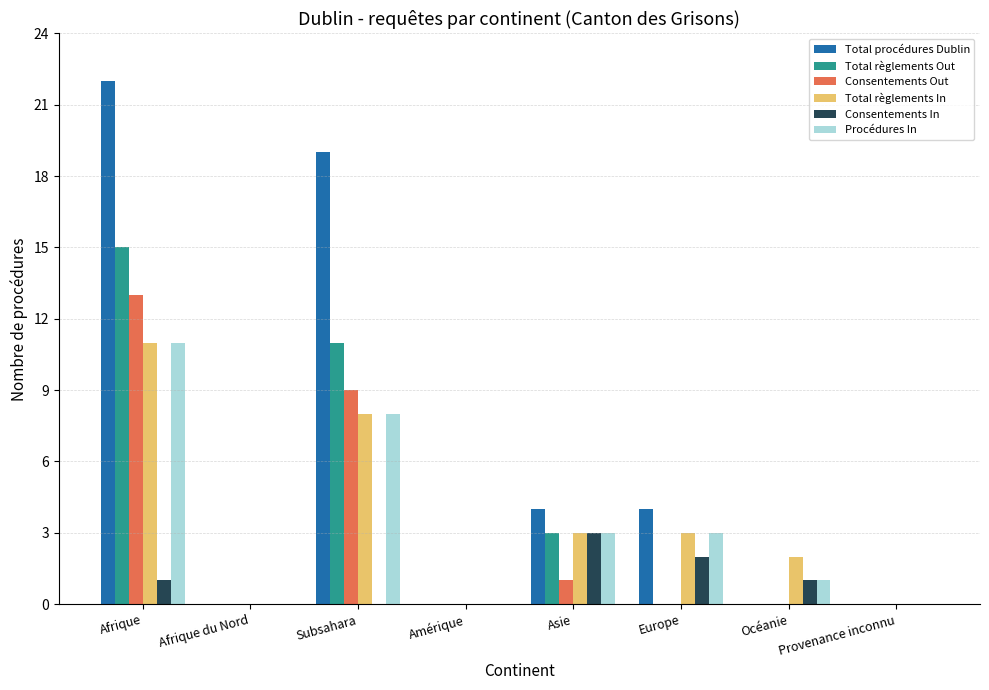

What is the sum of all Procédures In values?

26